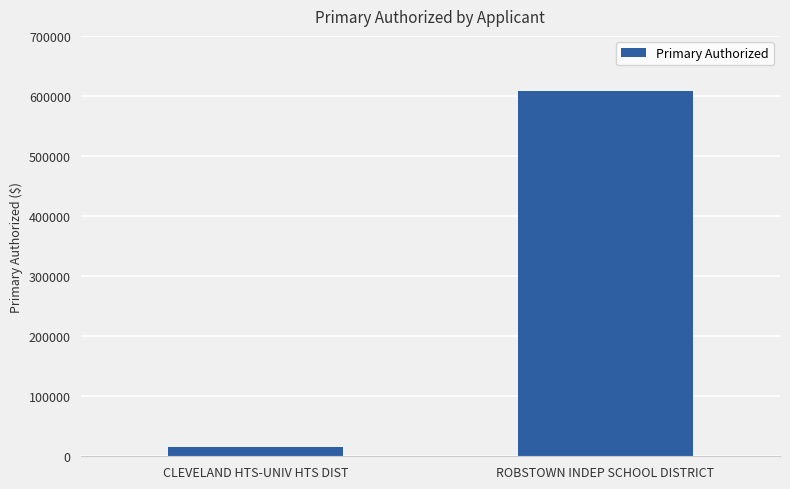

Rank the categories by value from lowest to highest.

CLEVELAND HTS-UNIV HTS DIST, ROBSTOWN INDEP SCHOOL DISTRICT